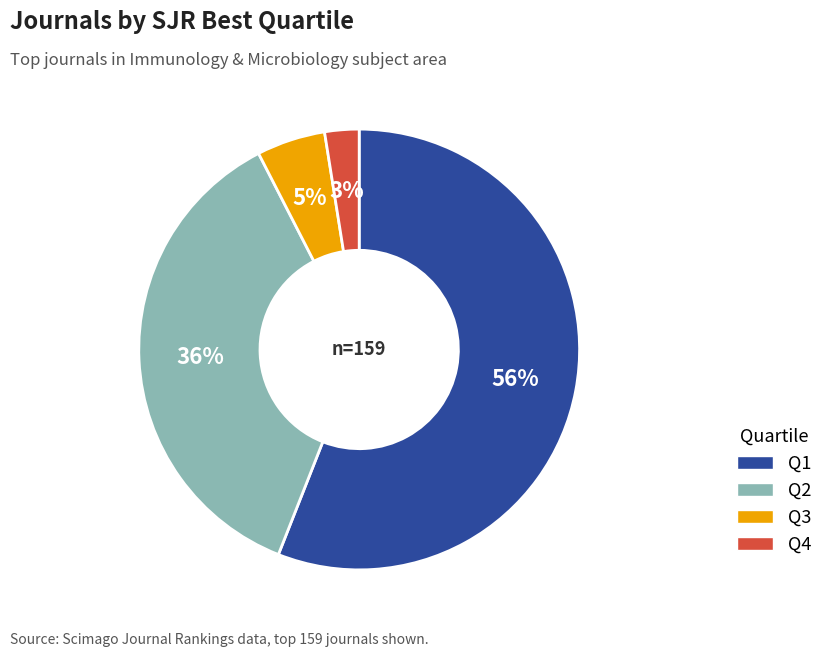

To the nearest percent, what is the combined percentage of Q2 and Q1?

92%